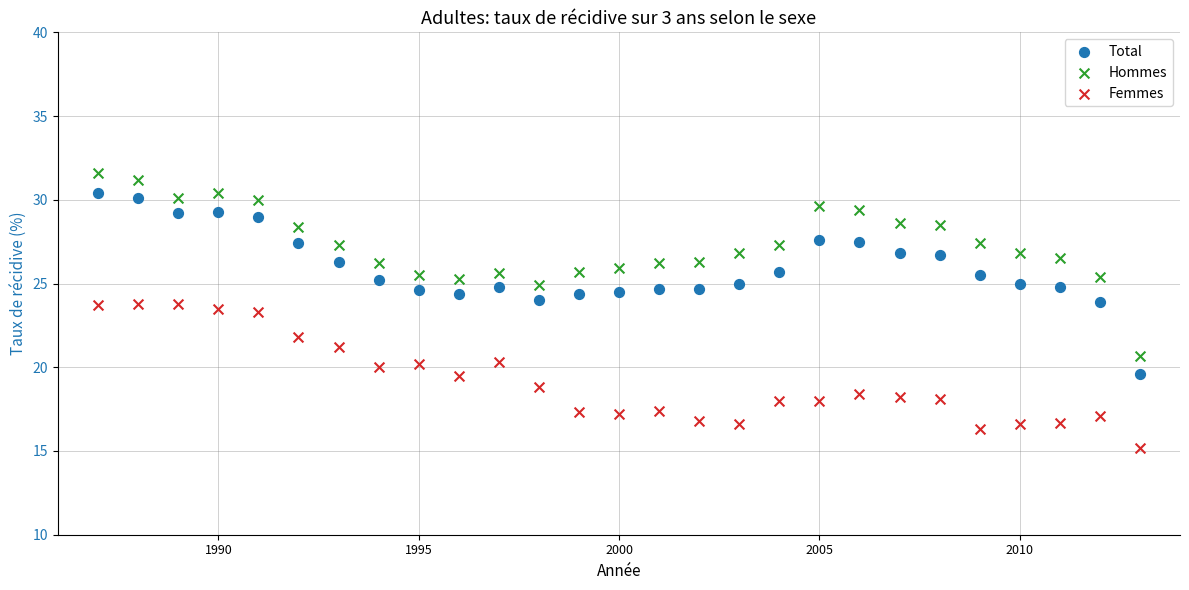

Which series has the widest spread of Y values?

Hommes